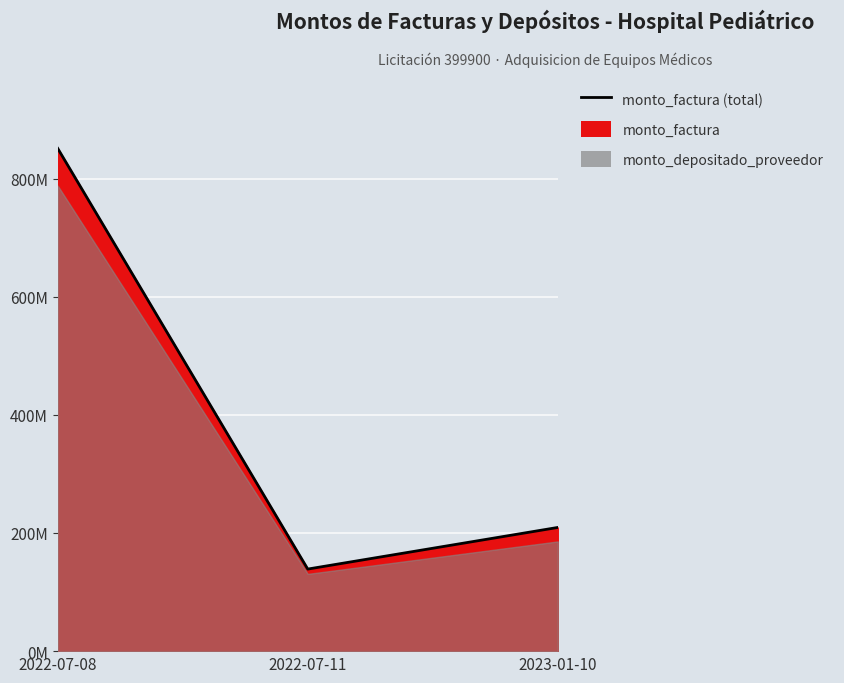

What is the minimum value for monto_factura?

138908822